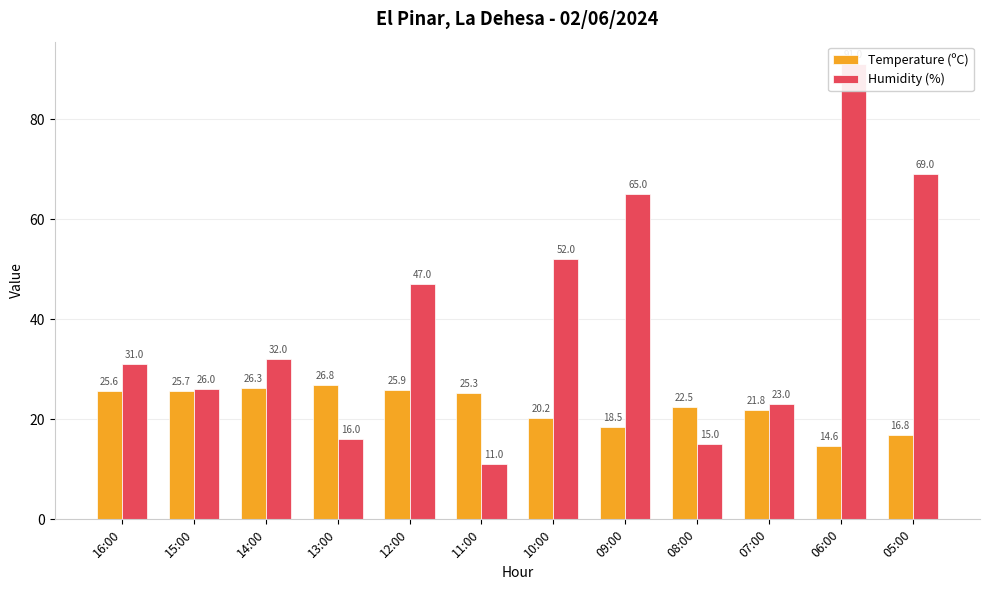

At which label is Temperature (ºC) closest to 20?

10:00